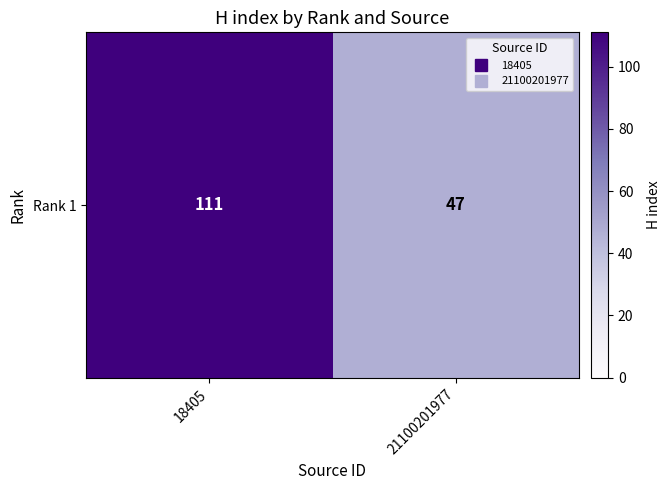

What is the maximum value shown in the chart?

111